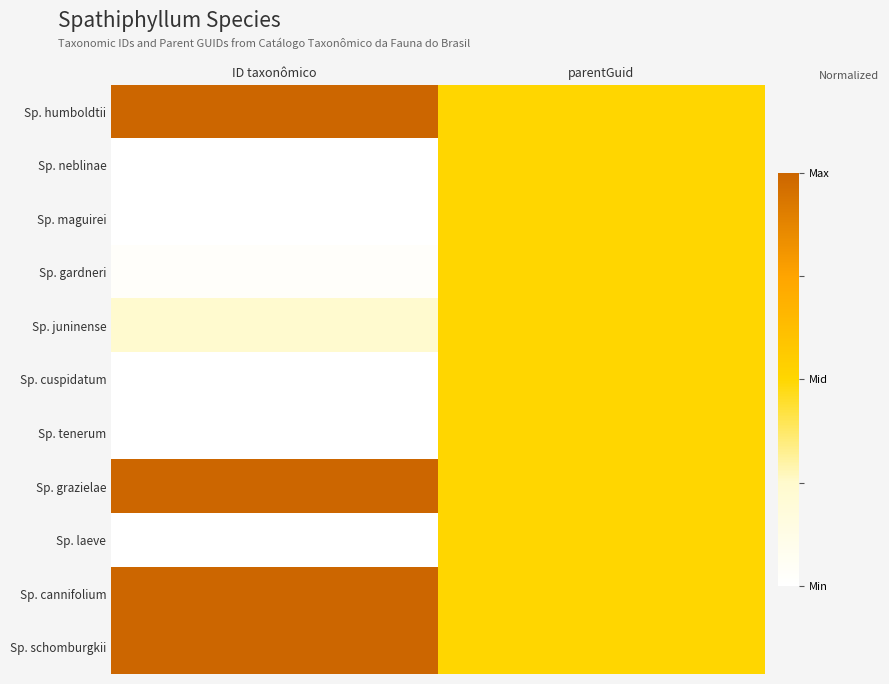

Reading left to right, list all the values displayed in this chart.

Sp. humboldtii: ID taxonômico=1.0	parentGuid=0.5
Sp. neblinae: ID taxonômico=0.0	parentGuid=0.5
Sp. maguirei: ID taxonômico=0.0	parentGuid=0.5
Sp. gardneri: ID taxonômico=0.0	parentGuid=0.5
Sp. juninense: ID taxonômico=0.2	parentGuid=0.5
Sp. cuspidatum: ID taxonômico=0.0	parentGuid=0.5
Sp. tenerum: ID taxonômico=0.0	parentGuid=0.5
Sp. grazielae: ID taxonômico=1.0	parentGuid=0.5
Sp. laeve: ID taxonômico=0.0	parentGuid=0.5
Sp. cannifolium: ID taxonômico=1.0	parentGuid=0.5
Sp. schomburgkii: ID taxonômico=1.0	parentGuid=0.5